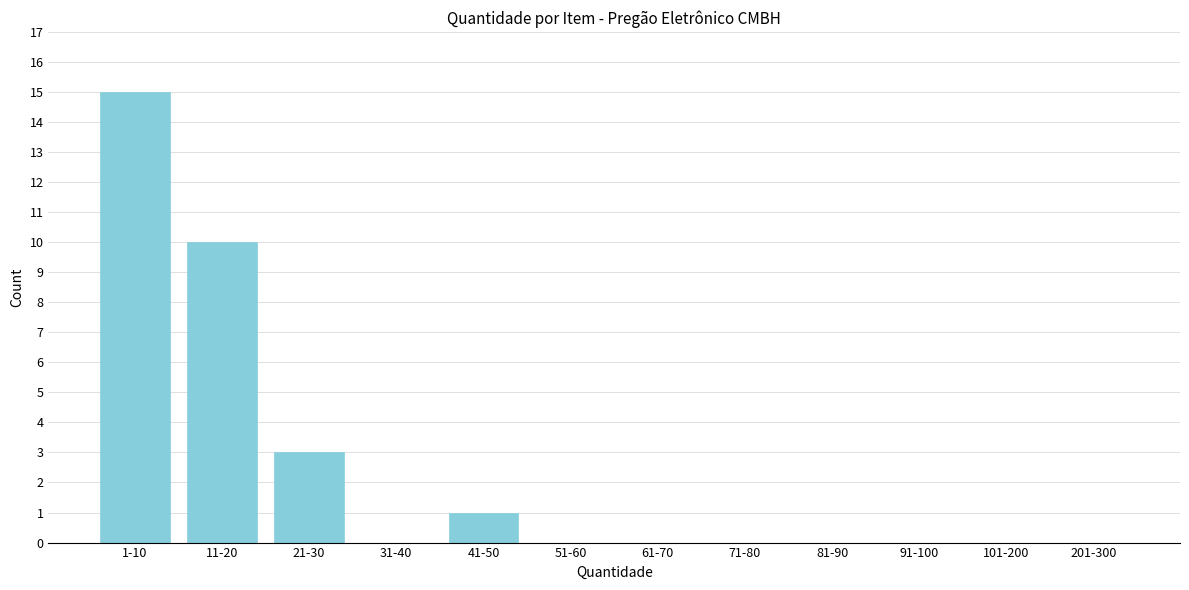

Reading left to right, list all the values displayed in this chart.

1-10=15	11-20=10	21-30=3	31-40=0	41-50=1	51-60=0	61-70=0	71-80=0	81-90=0	91-100=0	101-200=0	201-300=0